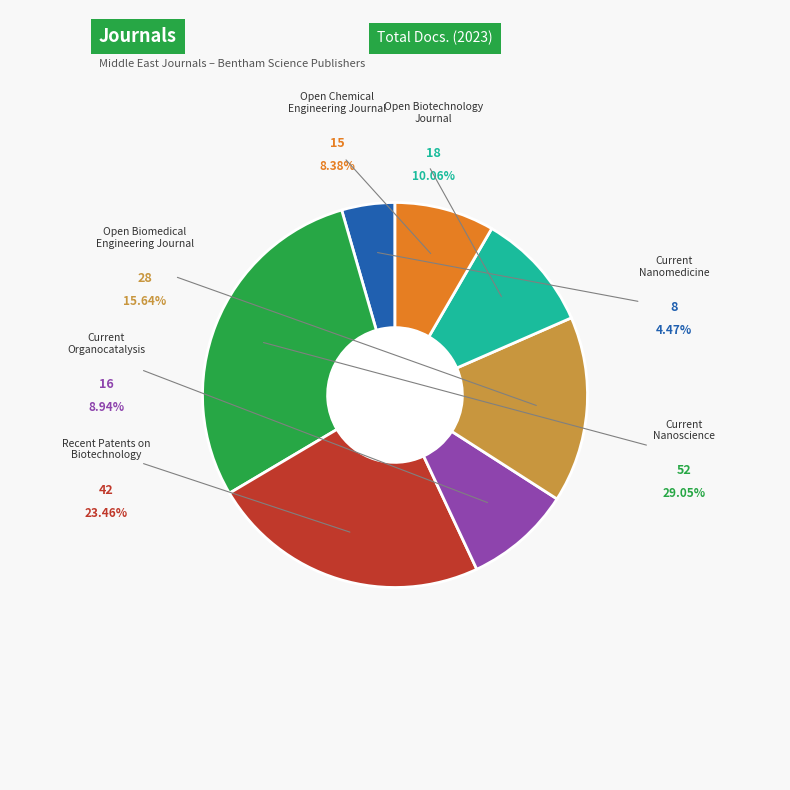

Rank the categories by value from highest to lowest.

Current Nanoscience, Recent Patents on Biotechnology, Open Biomedical Engineering Journal, Open Biotechnology Journal, Current Organocatalysis, Open Chemical Engineering Journal, Current Nanomedicine